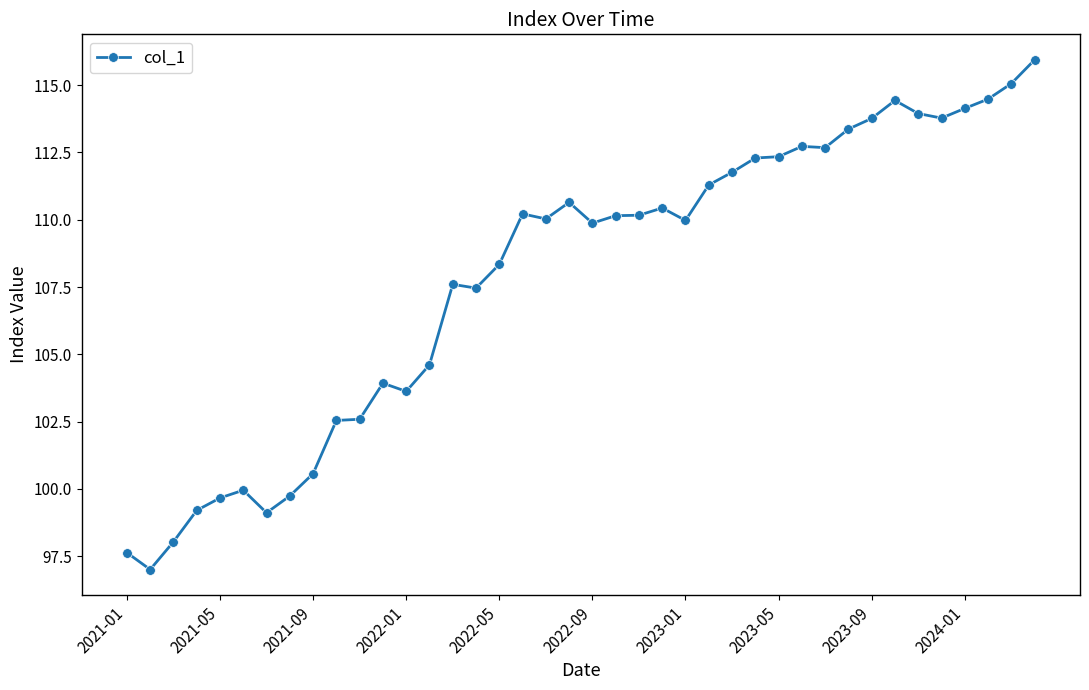

What is the greatest value displayed?

115.9